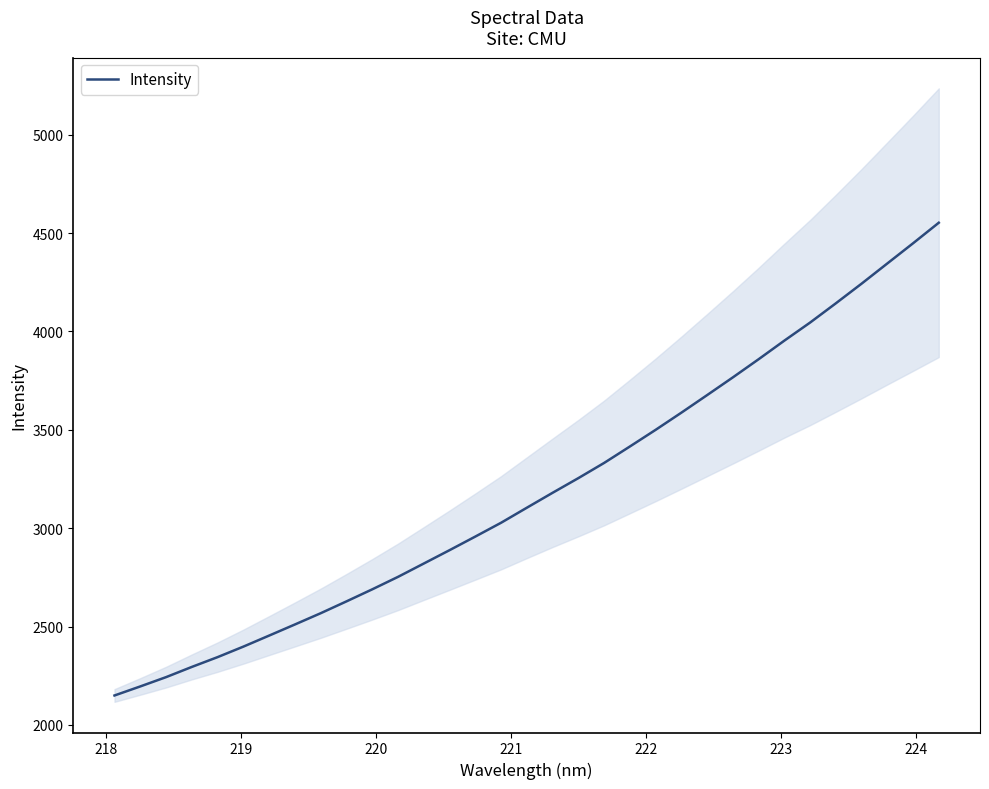

What is the minimum value shown in the chart?

2149.8